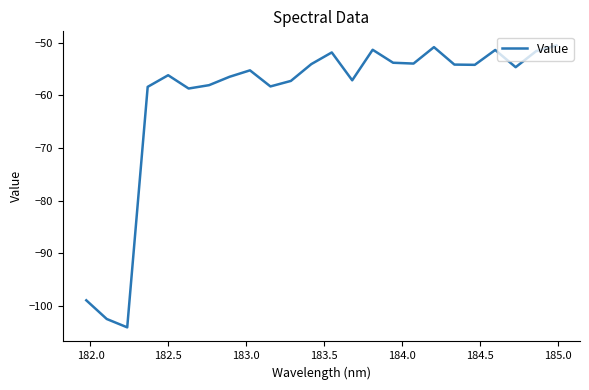

What is the maximum value shown in the chart?

-50.5